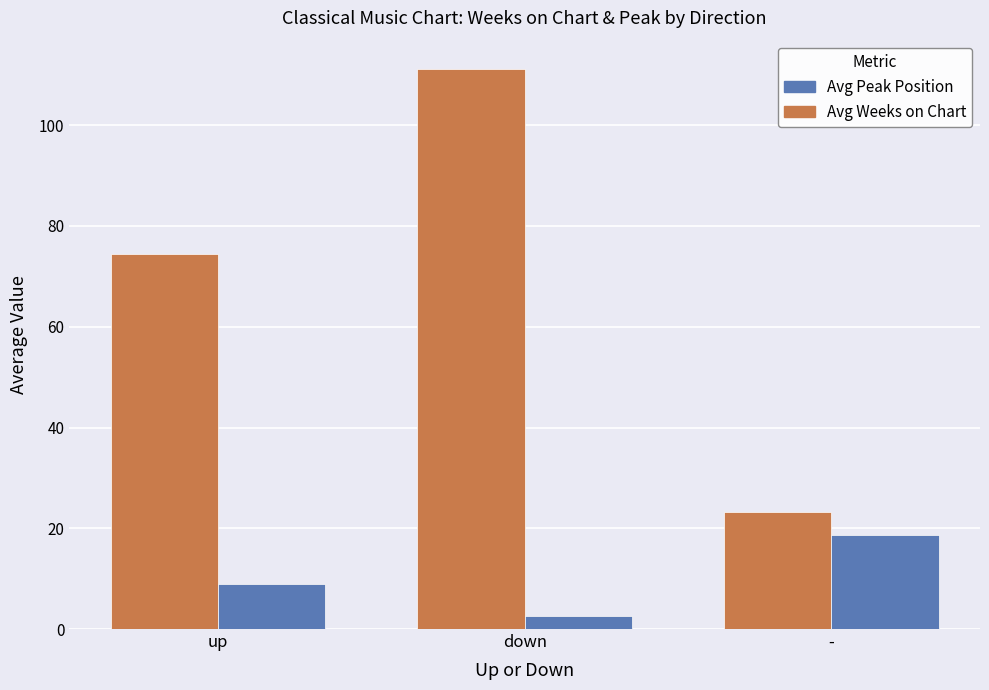

What is the difference between the second highest and minimum values in the Avg Weeks on Chart series?

51.2